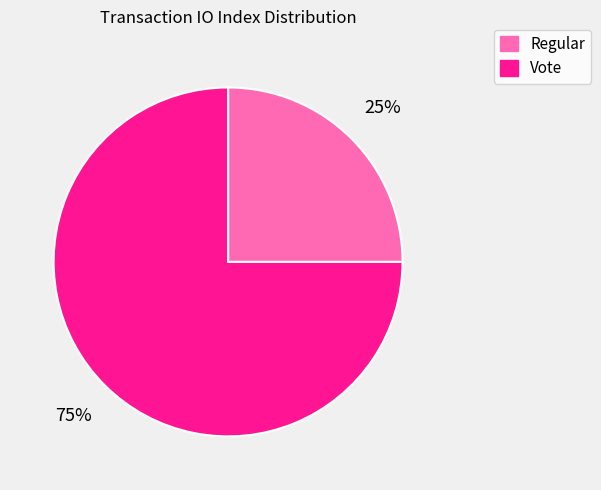

The Vote slice represents 75% of the pie. True or false?

True